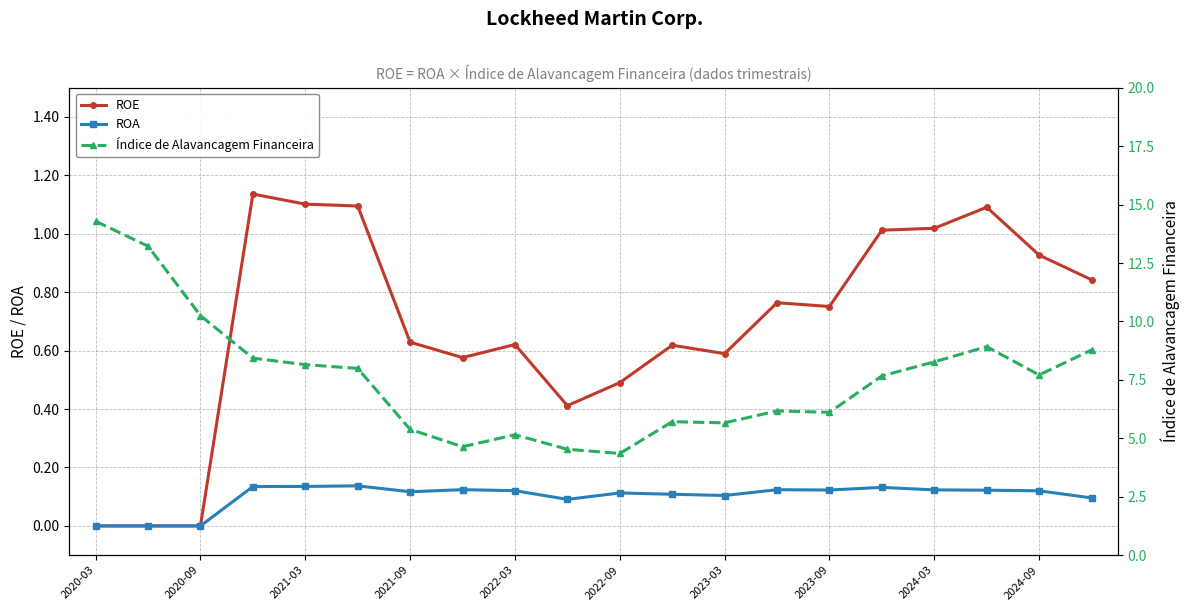

The ROE series shows 0.6 at 11. True or false?

True